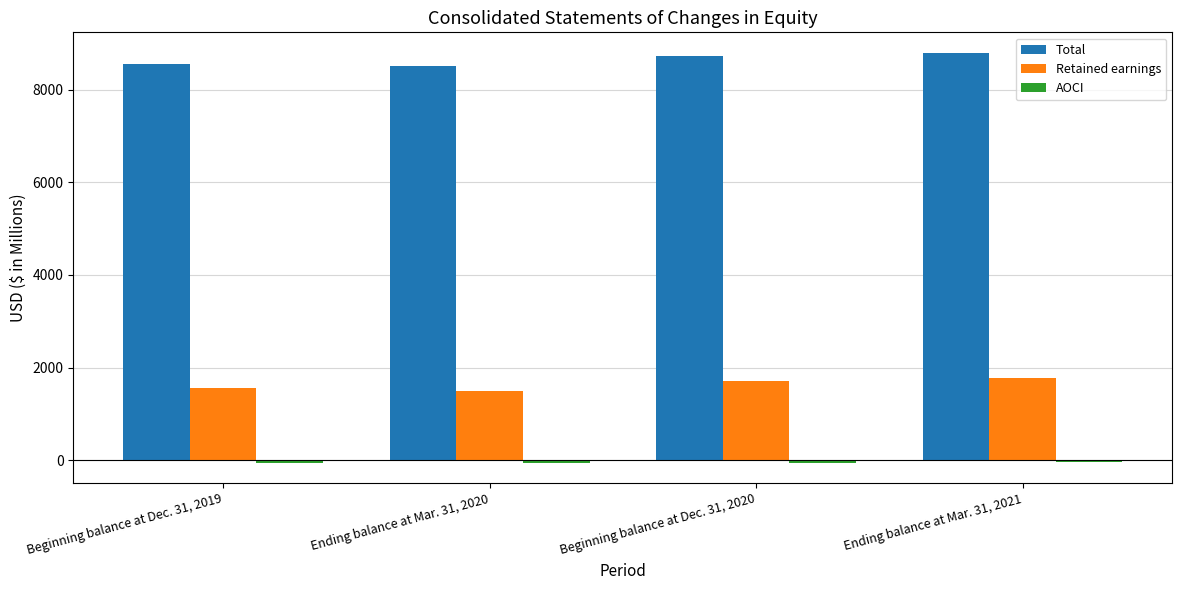

What is the difference between the Retained earnings values at Ending balance at Mar. 31, 2021 and Beginning balance at Dec. 31, 2020?

70.0